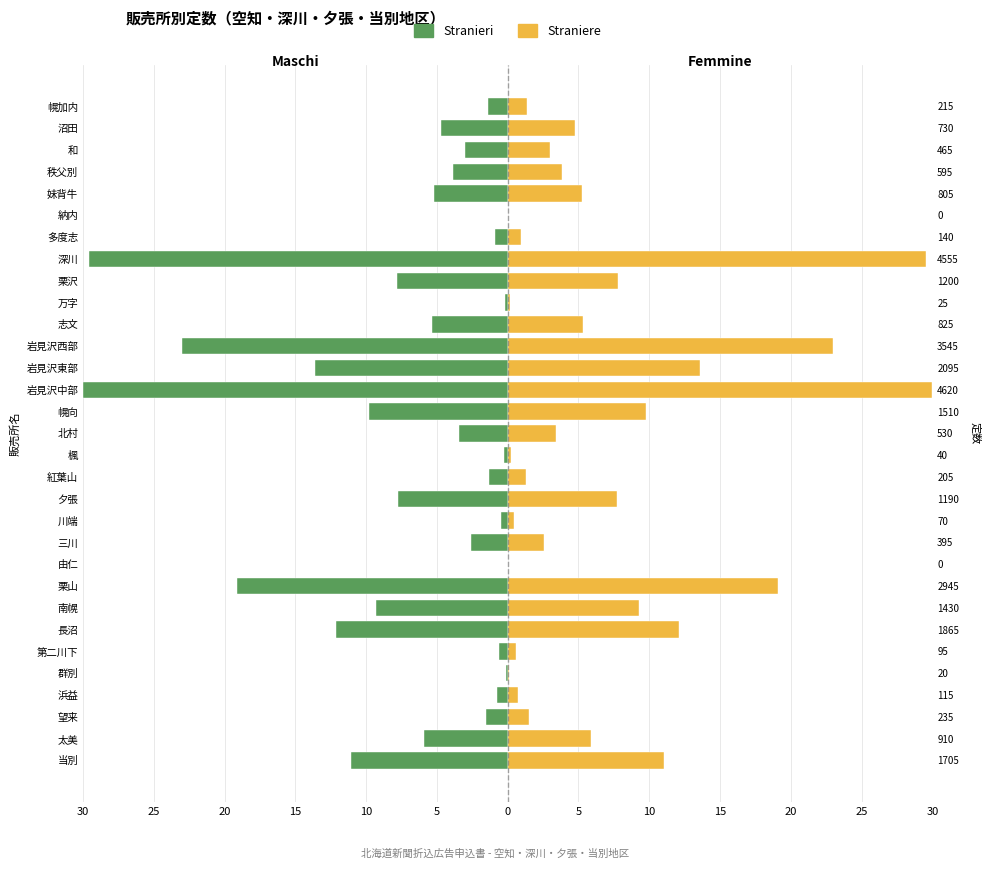

Rank the series by their average value, from highest to lowest.

Straniere, Stranieri